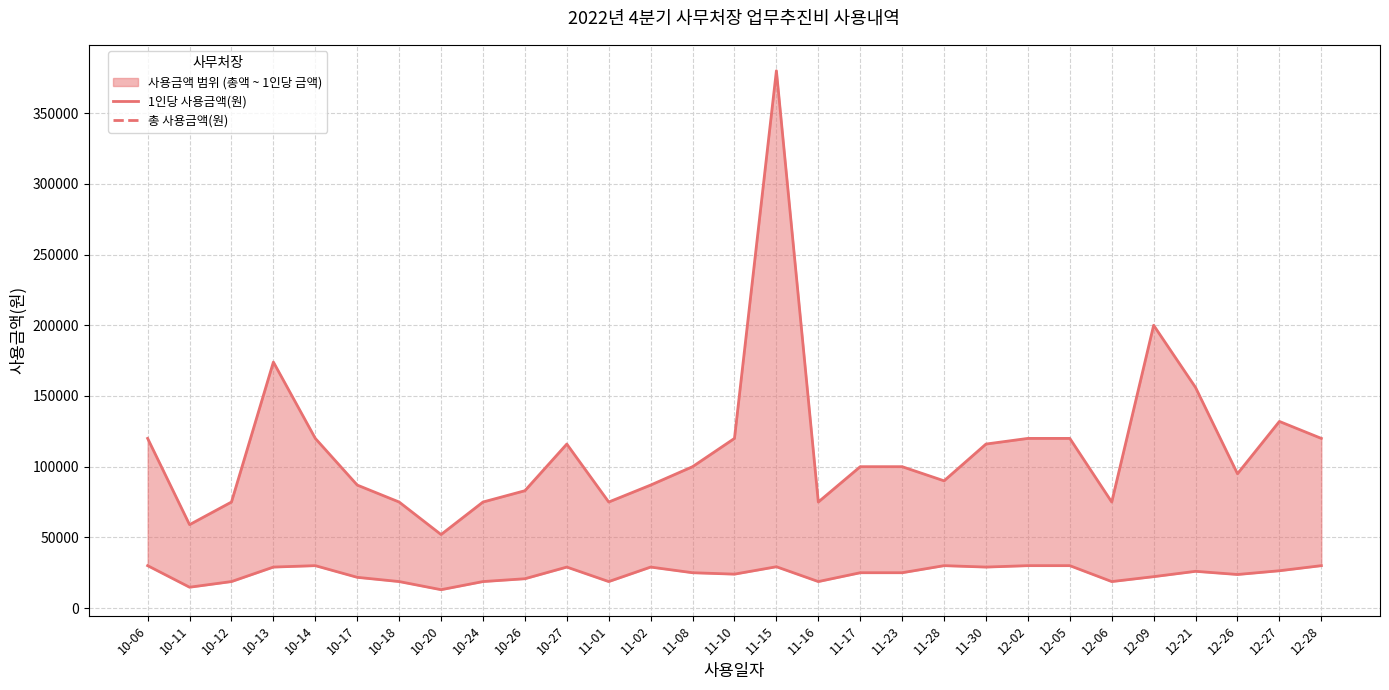

Does the chart have visible grid lines?

Yes